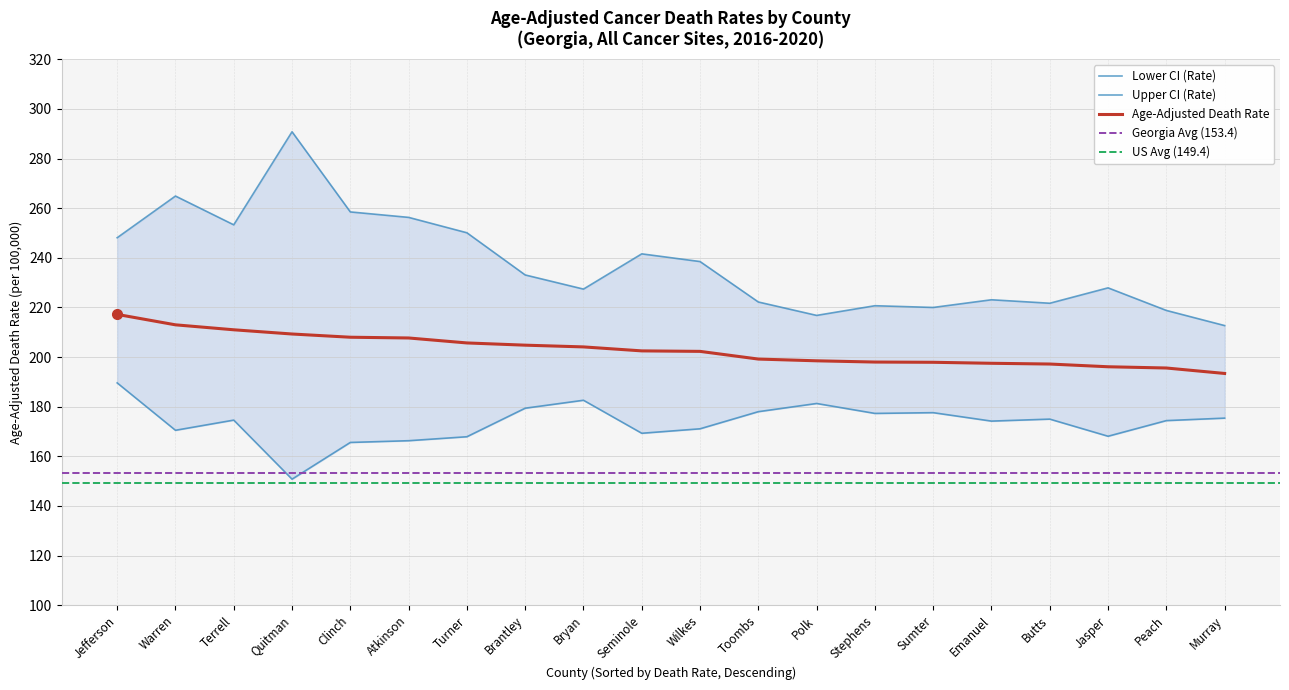

Read the Age-Adjusted Death Rate value at Jasper.

196.1